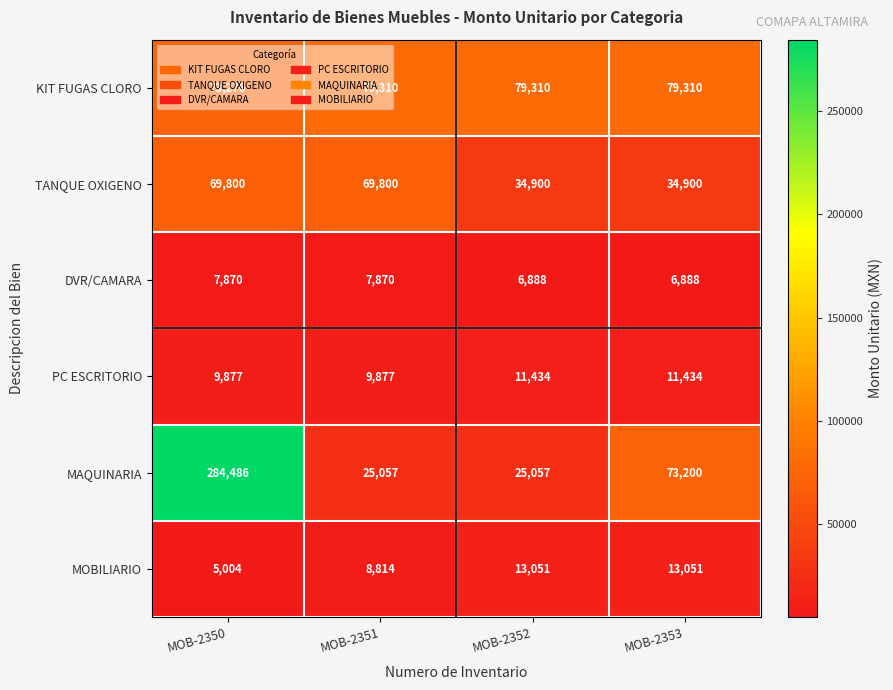

What is the sum of all KIT FUGAS CLORO values?

311206